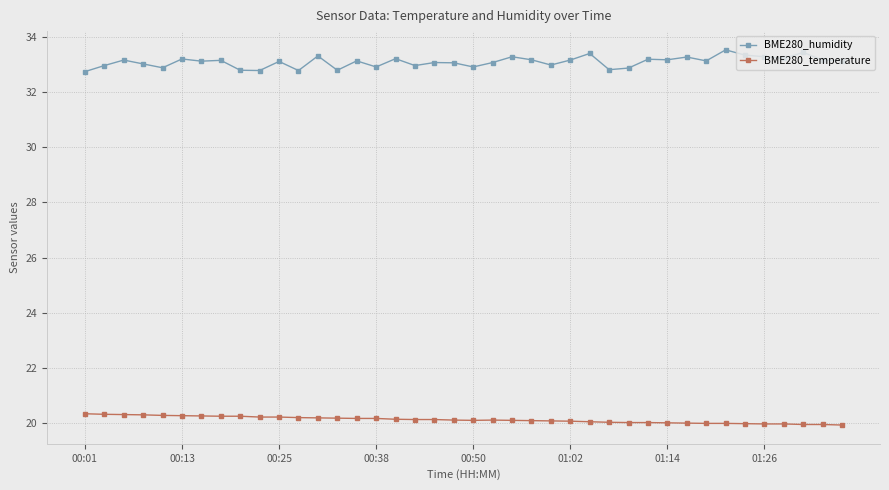

True or false: BME280_humidity has more than 0 interior local peaks.

True